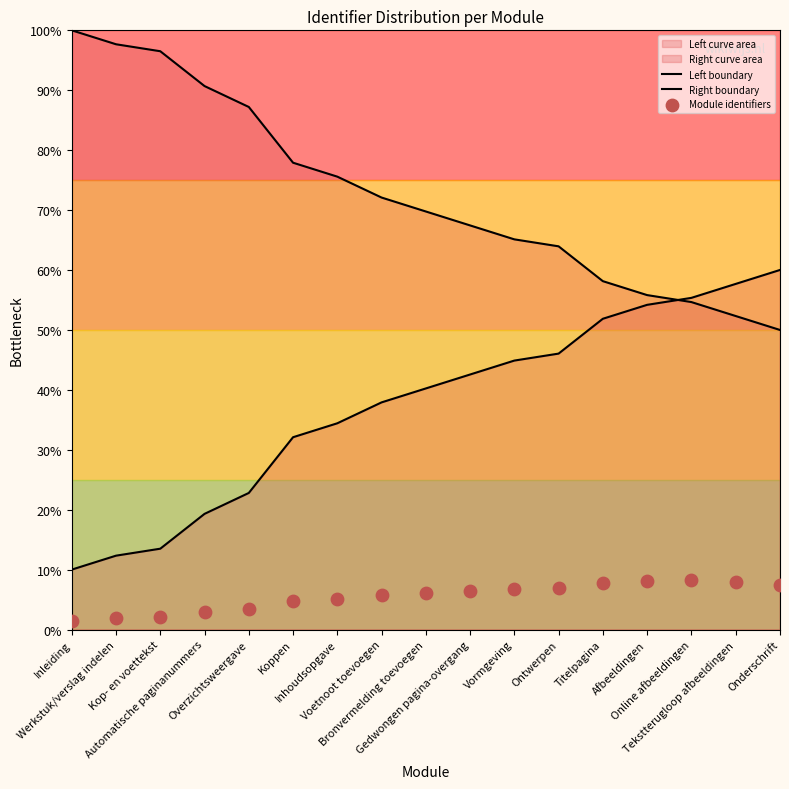

Is the value of Left boundary at Bronvermelding toevoegen greater than the value of Module identifiers at Online afbeeldingen?

Yes